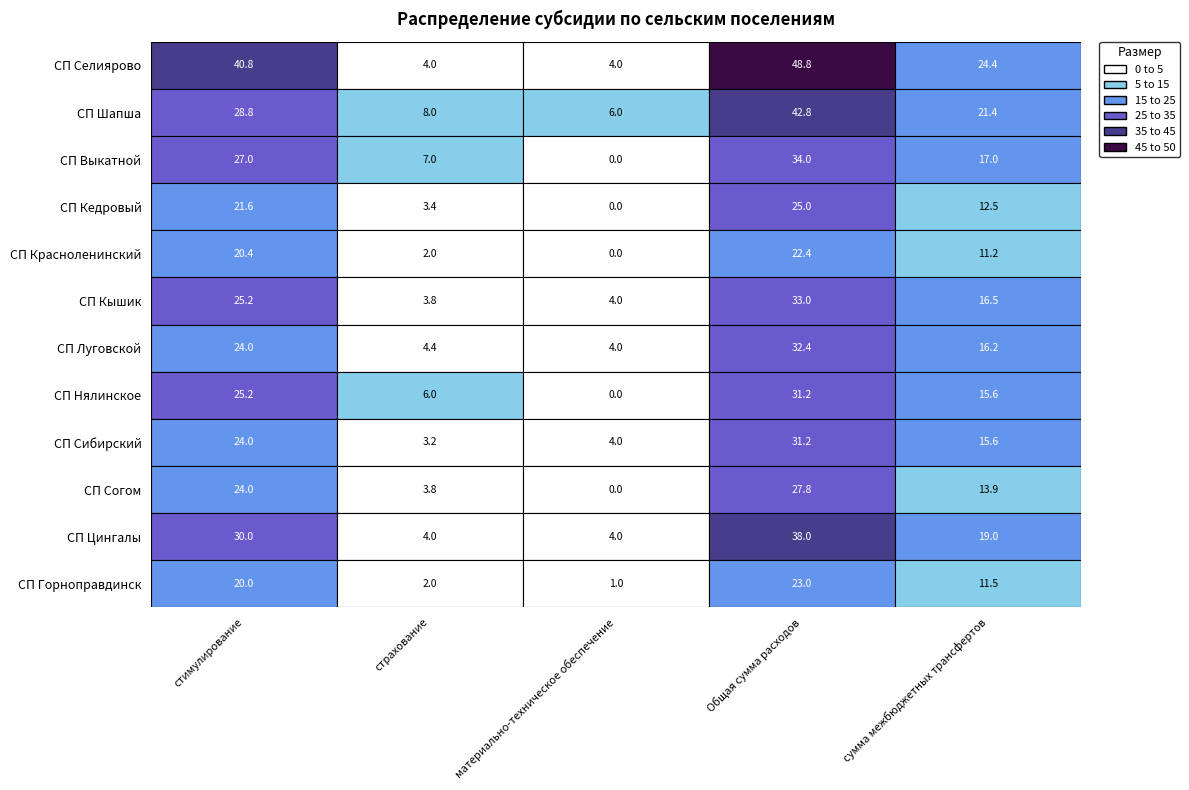

Reading left to right, extract all data points from this chart.

СП Селиярово: СП Селиярово=40.8	СП Шапша=4.0	СП Выкатной=4.0	СП Кедровый=48.8	СП Красноленинский=24.4
СП Шапша: СП Селиярово=28.8	СП Шапша=8.0	СП Выкатной=6.0	СП Кедровый=42.8	СП Красноленинский=21.4
СП Выкатной: СП Селиярово=27.0	СП Шапша=7.0	СП Выкатной=0.0	СП Кедровый=34.0	СП Красноленинский=17.0
СП Кедровый: СП Селиярово=21.6	СП Шапша=3.4	СП Выкатной=0.0	СП Кедровый=25.0	СП Красноленинский=12.5
СП Красноленинский: СП Селиярово=20.4	СП Шапша=2.0	СП Выкатной=0.0	СП Кедровый=22.4	СП Красноленинский=11.2
СП Кышик: СП Селиярово=25.2	СП Шапша=3.8	СП Выкатной=4.0	СП Кедровый=33.0	СП Красноленинский=16.5
СП Луговской: СП Селиярово=24.0	СП Шапша=4.4	СП Выкатной=4.0	СП Кедровый=32.4	СП Красноленинский=16.2
СП Нялинское: СП Селиярово=25.2	СП Шапша=6.0	СП Выкатной=0.0	СП Кедровый=31.2	СП Красноленинский=15.6
СП Сибирский: СП Селиярово=24.0	СП Шапша=3.2	СП Выкатной=4.0	СП Кедровый=31.2	СП Красноленинский=15.6
СП Согом: СП Селиярово=24.0	СП Шапша=3.8	СП Выкатной=0.0	СП Кедровый=27.8	СП Красноленинский=13.9
СП Цингалы: СП Селиярово=30.0	СП Шапша=4.0	СП Выкатной=4.0	СП Кедровый=38.0	СП Красноленинский=19.0
СП Горноправдинск: СП Селиярово=20.0	СП Шапша=2.0	СП Выкатной=1.0	СП Кедровый=23.0	СП Красноленинский=11.5